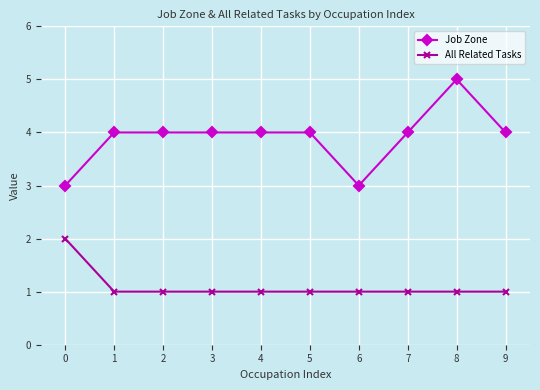

True or false: Job Zone has more than 0 points higher than both neighbors.

True